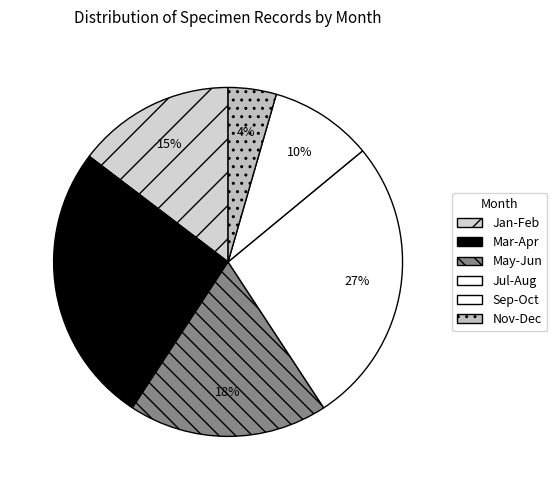

How many segments does this pie chart have?

6